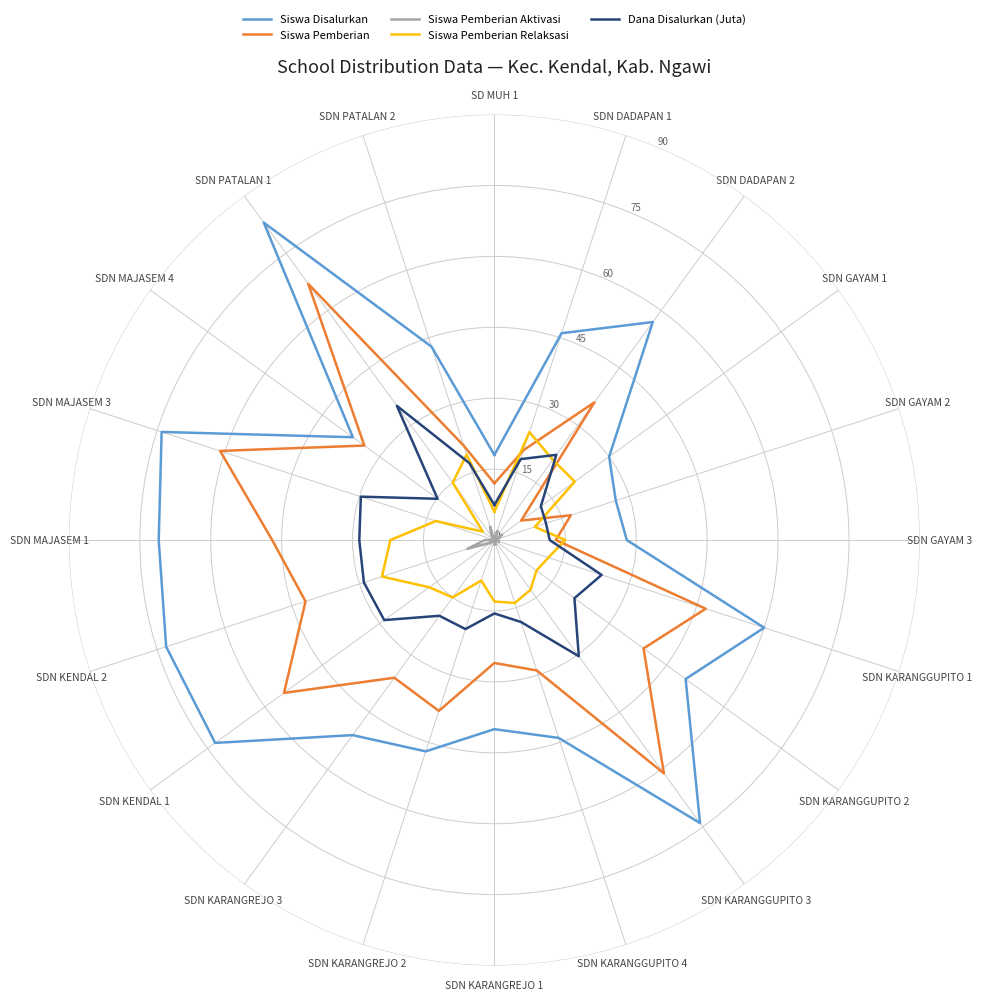

Is it true that Siswa Pemberian equals 17.0 at SDN GAYAM 2?

True